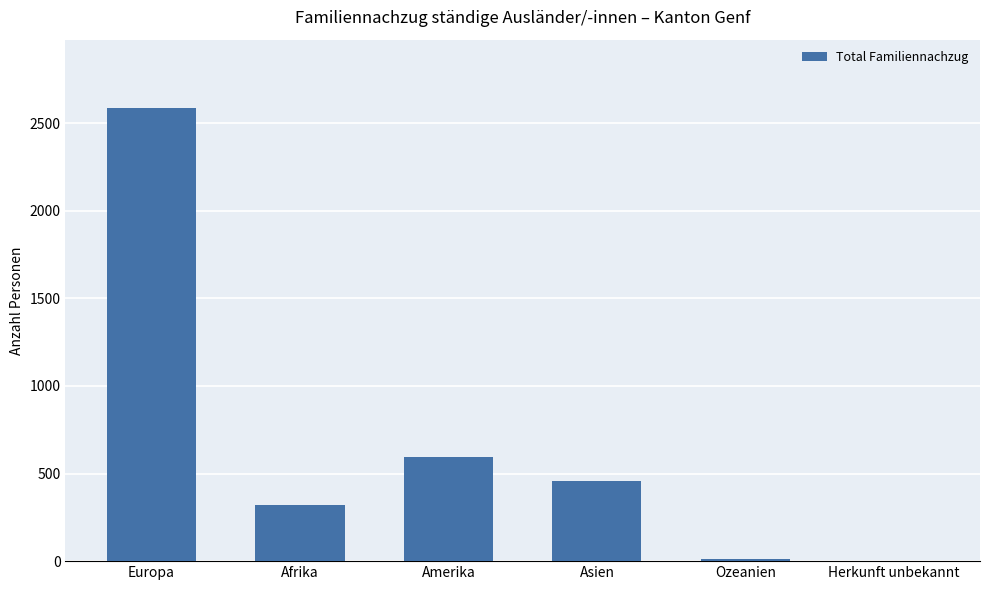

True or false: the data shows 593 at Amerika.

True